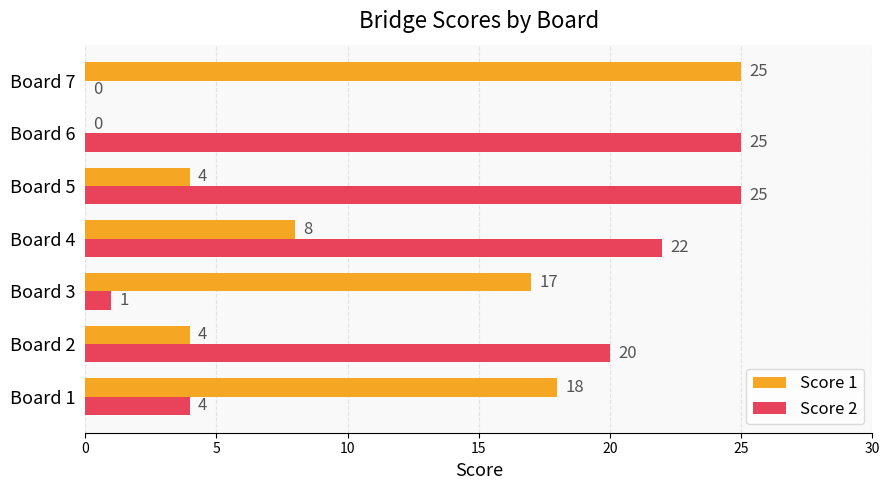

What is the sum of all Score 1 values?

76